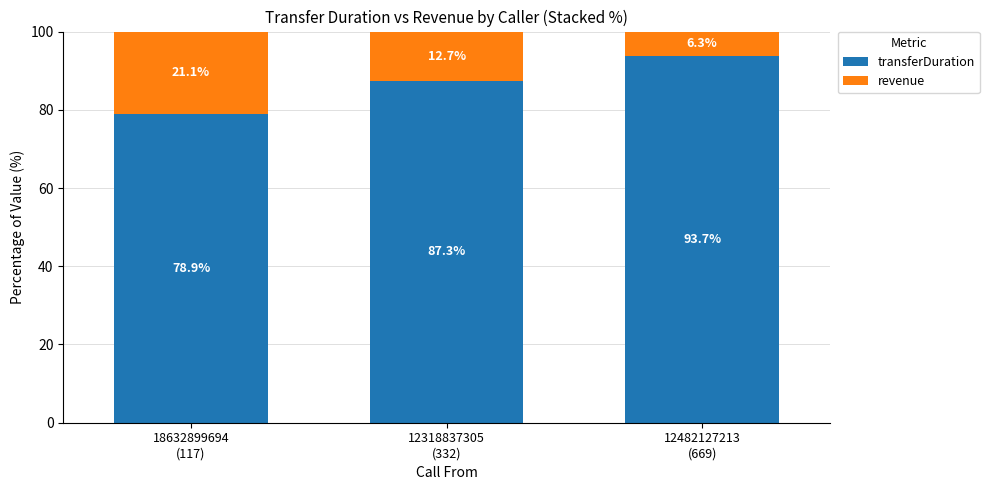

What is the total value across all series at 12482127213
(669)?

100.0